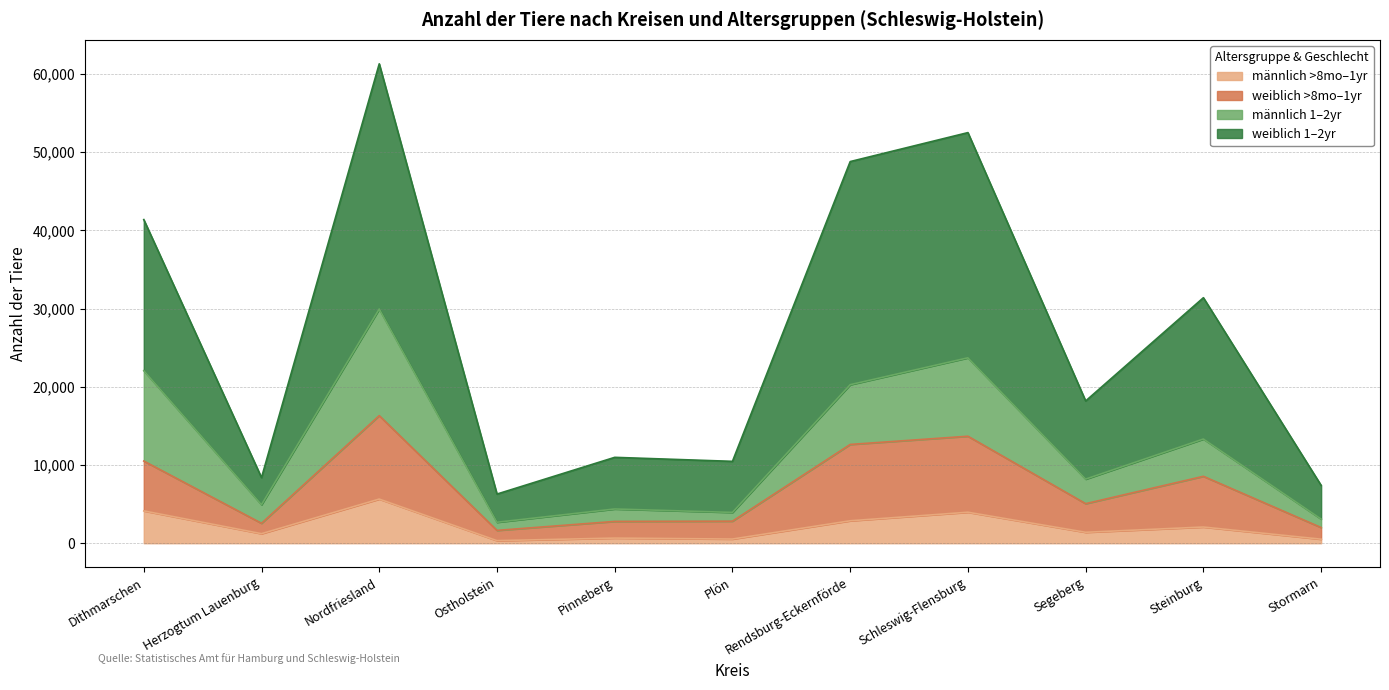

Rank the series by their maximum value, from lowest to highest.

männlich >8mo–1yr, weiblich >8mo–1yr, männlich 1–2yr, weiblich 1–2yr